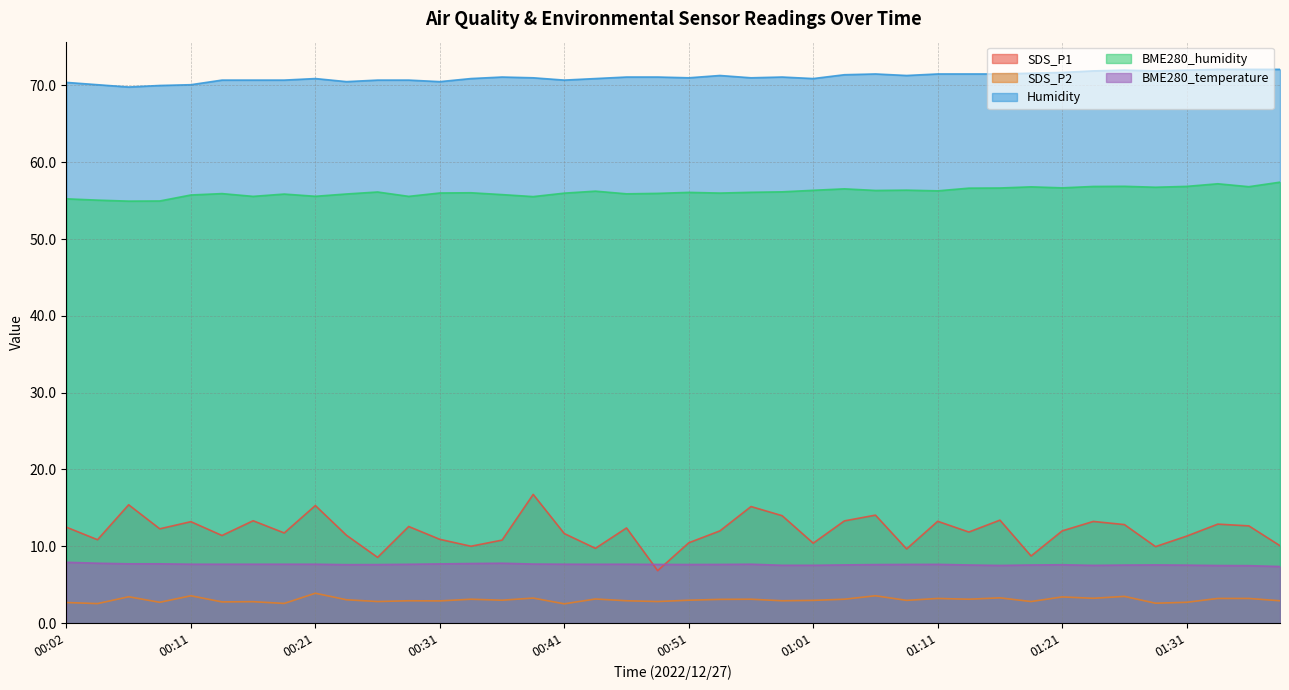

What is the difference between the SDS_P2 values at 00:29 and 00:48?

0.1